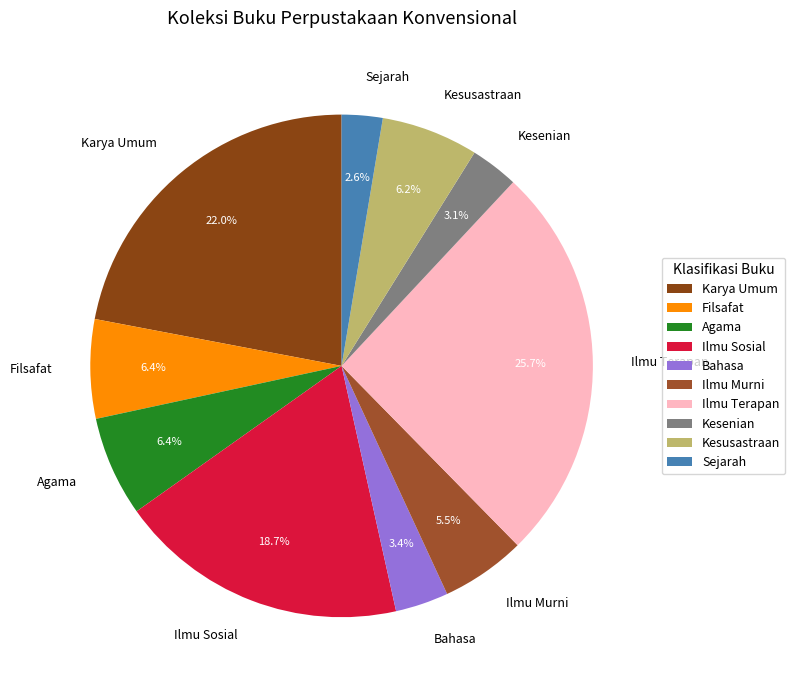

Between Agama and Kesenian, which is larger?

Agama